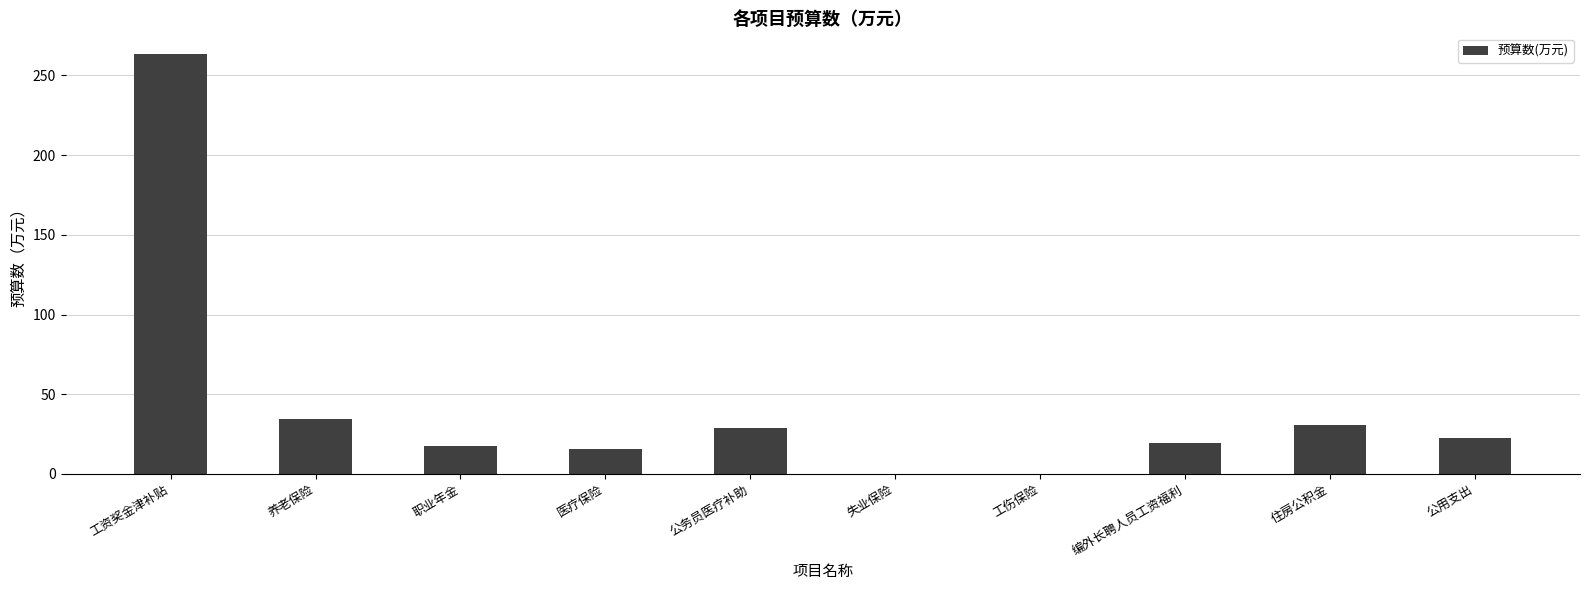

What is the approximate value at 医疗保险?

15.9